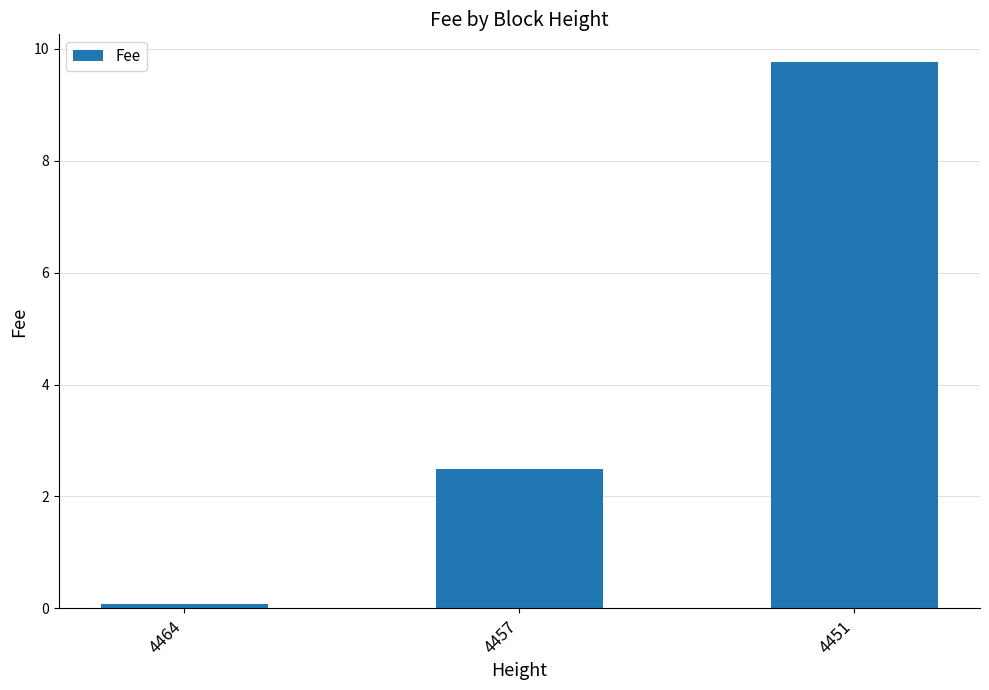

What is the smallest value displayed?

0.1